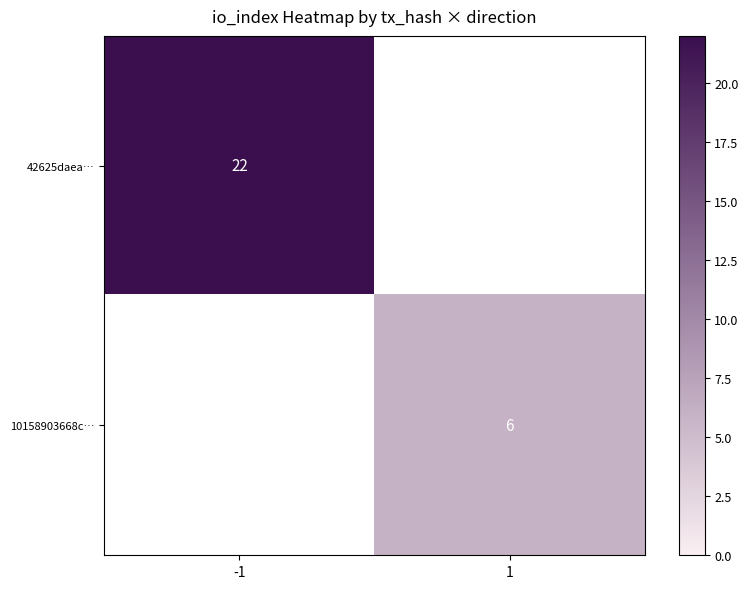

True or false: 42625daea… has a value of 29 at -1.

False